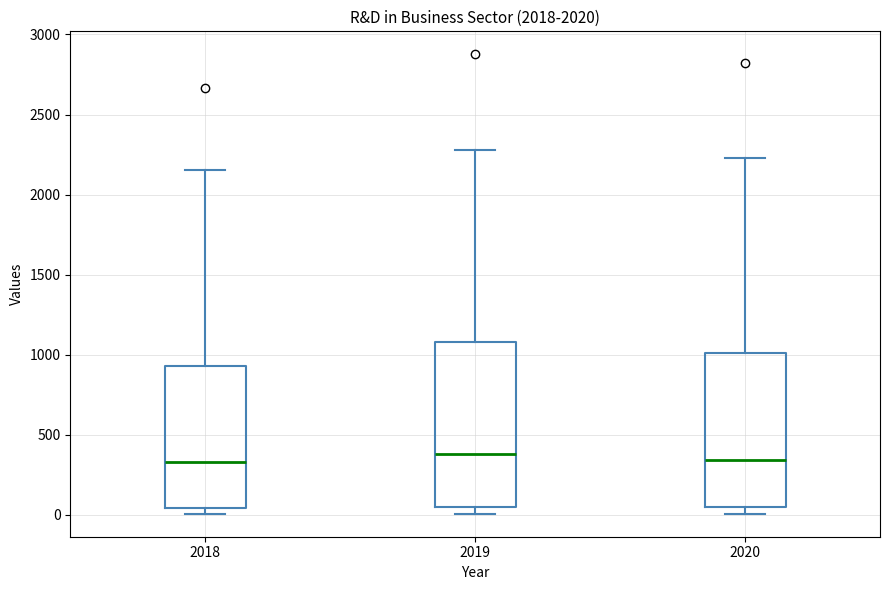

Reading left to right, read every box against the y-axis: the position of its median line, the range the box covers, and the ends of its whiskers. The values are not printed on the chart, so give them approximately, as read against the axis.

2018: median 350, box 50 to 950, whiskers 0 to 2150
2019: median 400, box 50 to 1100, whiskers 0 to 2300
2020: median 350, box 50 to 1000, whiskers 0 to 2250